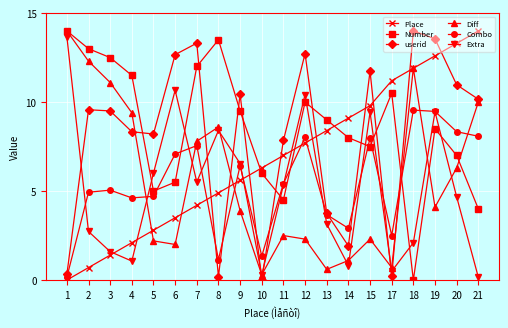

Is this an area chart (filled region under the line)?

No